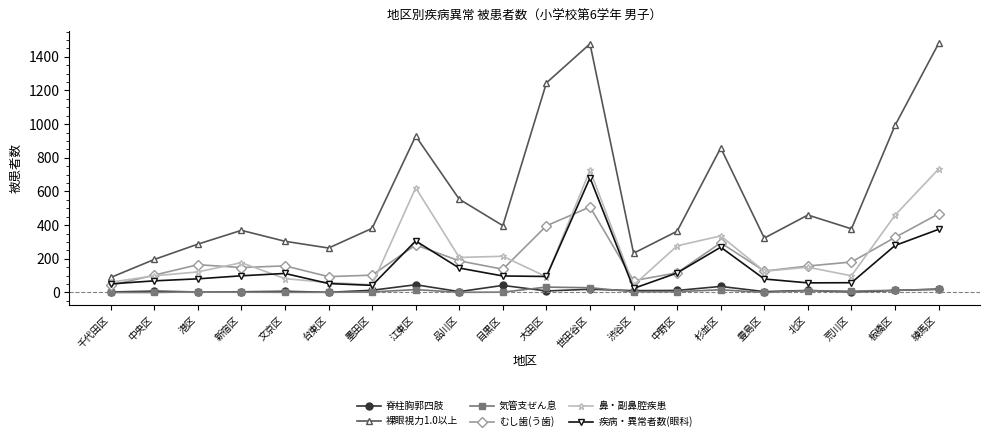

What is the sum of the 脊柱胸郭四肢 values at 台東区 and 荒川区?

3